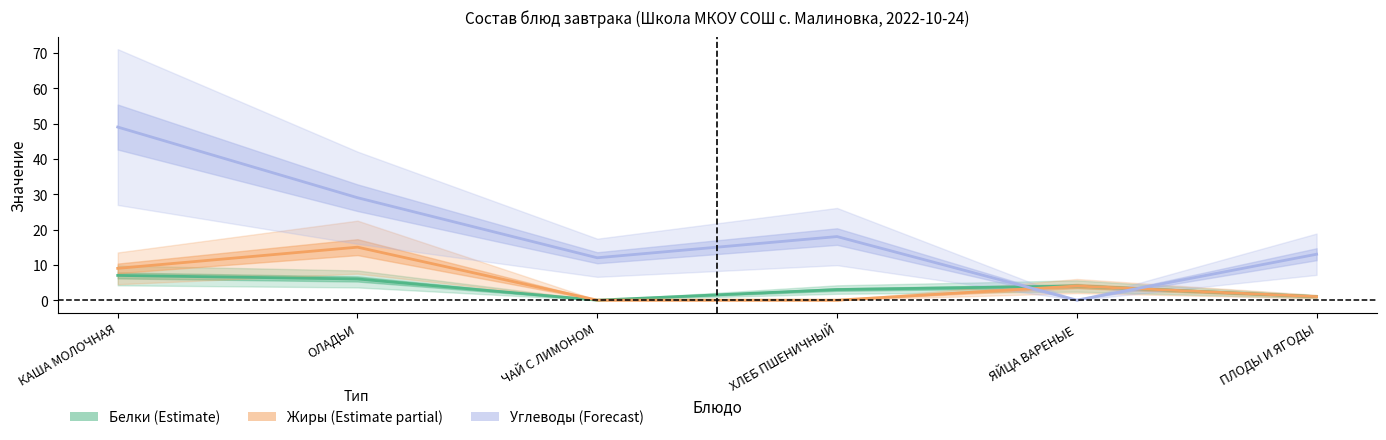

Is this an area chart (filled region under the line)?

No